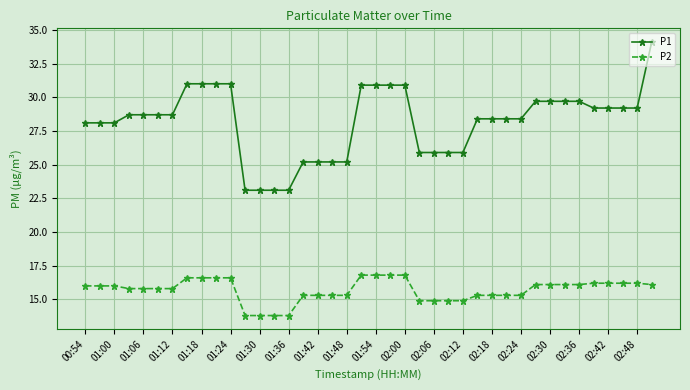

What is the minimum value for P2?

13.8